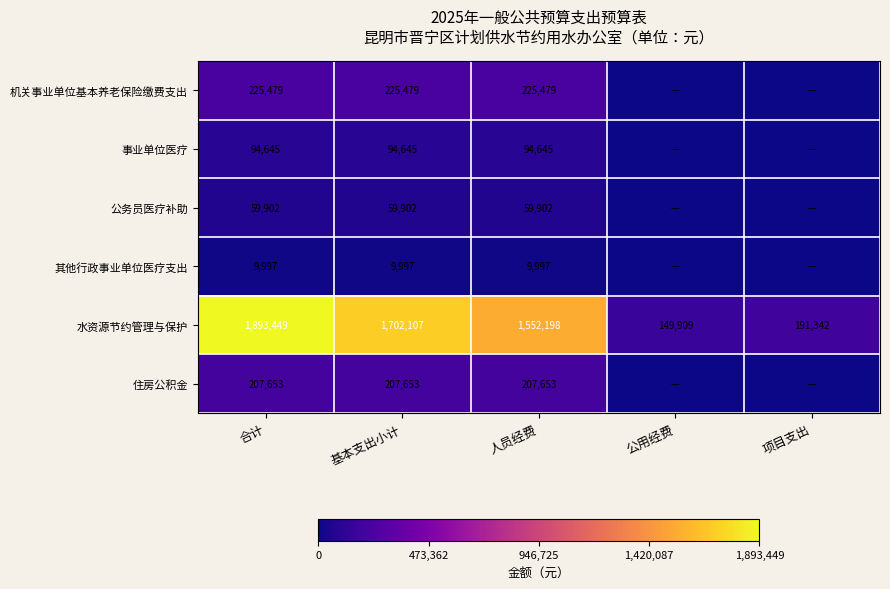

What is the difference between the maximum and minimum values in the 水资源节约管理与保护 series?

1743540